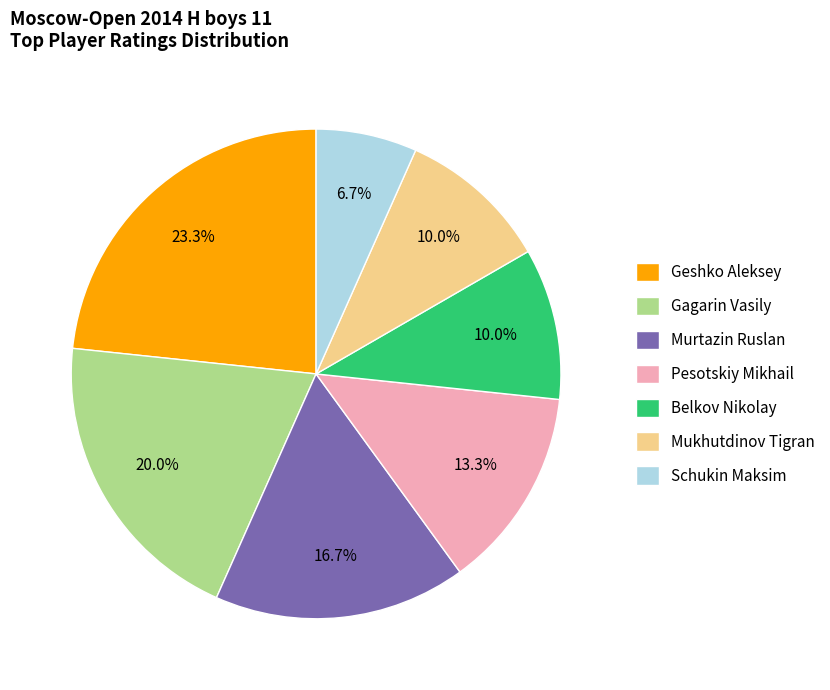

To the nearest percent, what is the average slice percentage?

14%